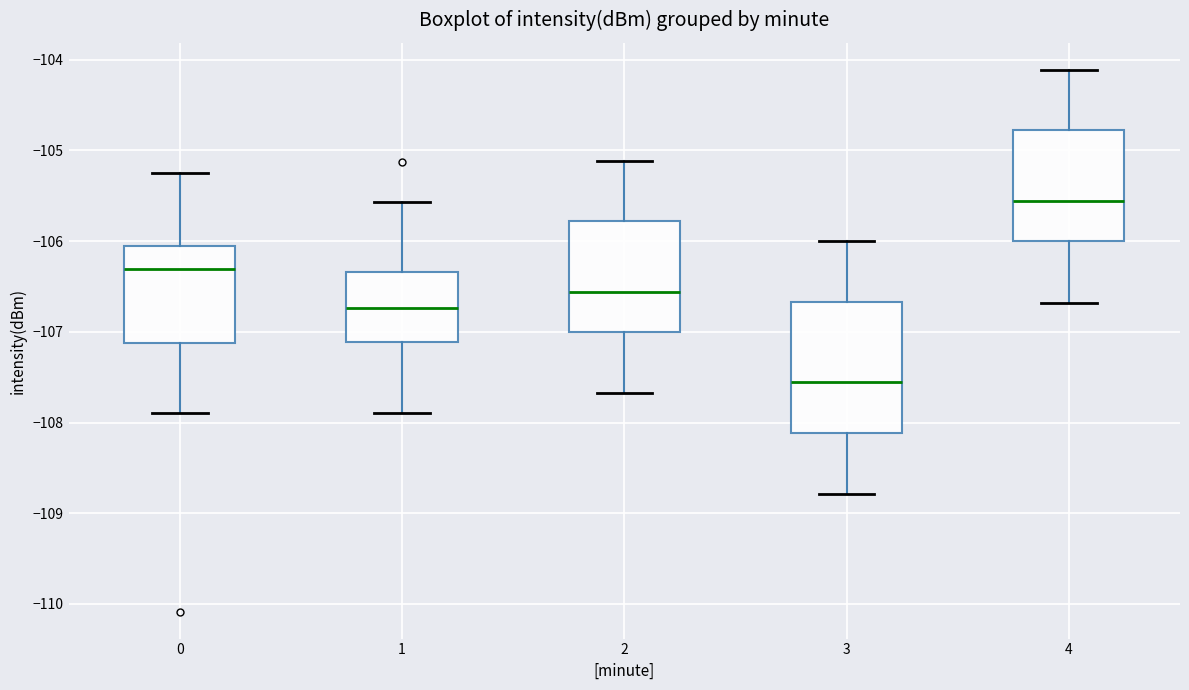

Reading left to right, read every box against the y-axis: the position of its median line, the range the box covers, and the ends of its whiskers. The values are not printed on the chart, so give them approximately, as read against the axis.

0: median -106.3, box -107.1 to -106.1, whiskers -107.9 to -105.3
1: median -106.7, box -107.1 to -106.3, whiskers -107.9 to -105.6
2: median -106.6, box -107.0 to -105.8, whiskers -107.7 to -105.1
3: median -107.6, box -108.1 to -106.7, whiskers -108.8 to -106.0
4: median -105.6, box -106.0 to -104.8, whiskers -106.7 to -104.1